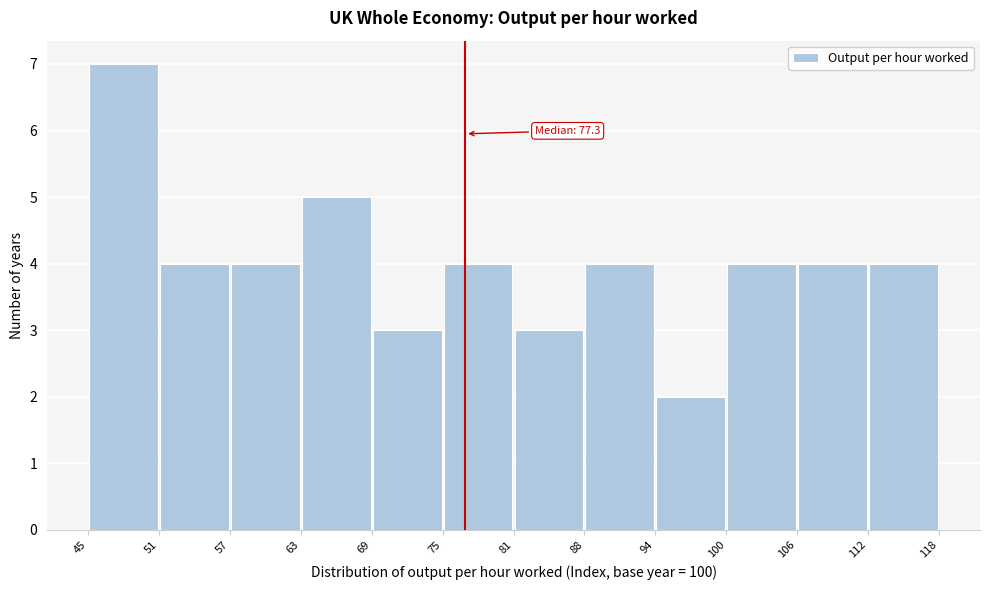

Over which range of the x-axis is the bar tallest?

45 to 51